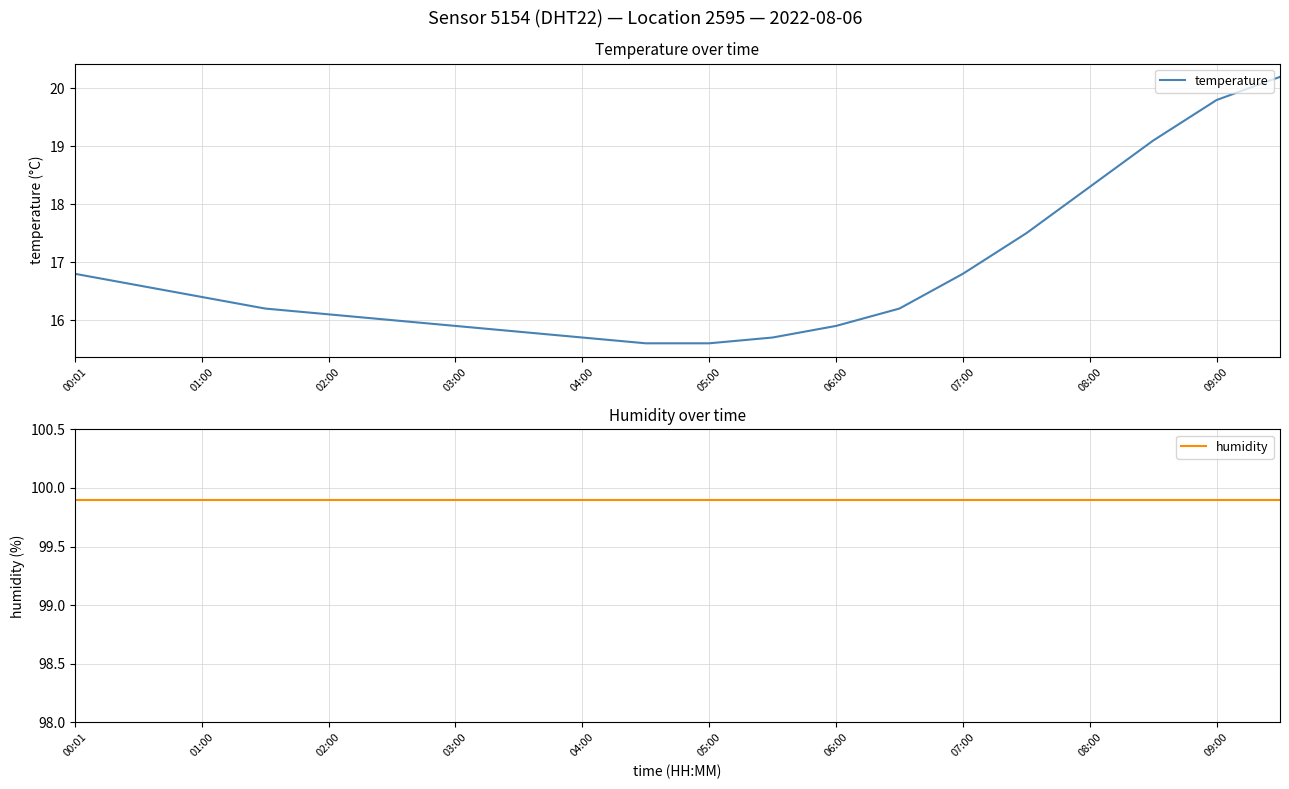

Where is temperature nearest to the value 17?

00:01